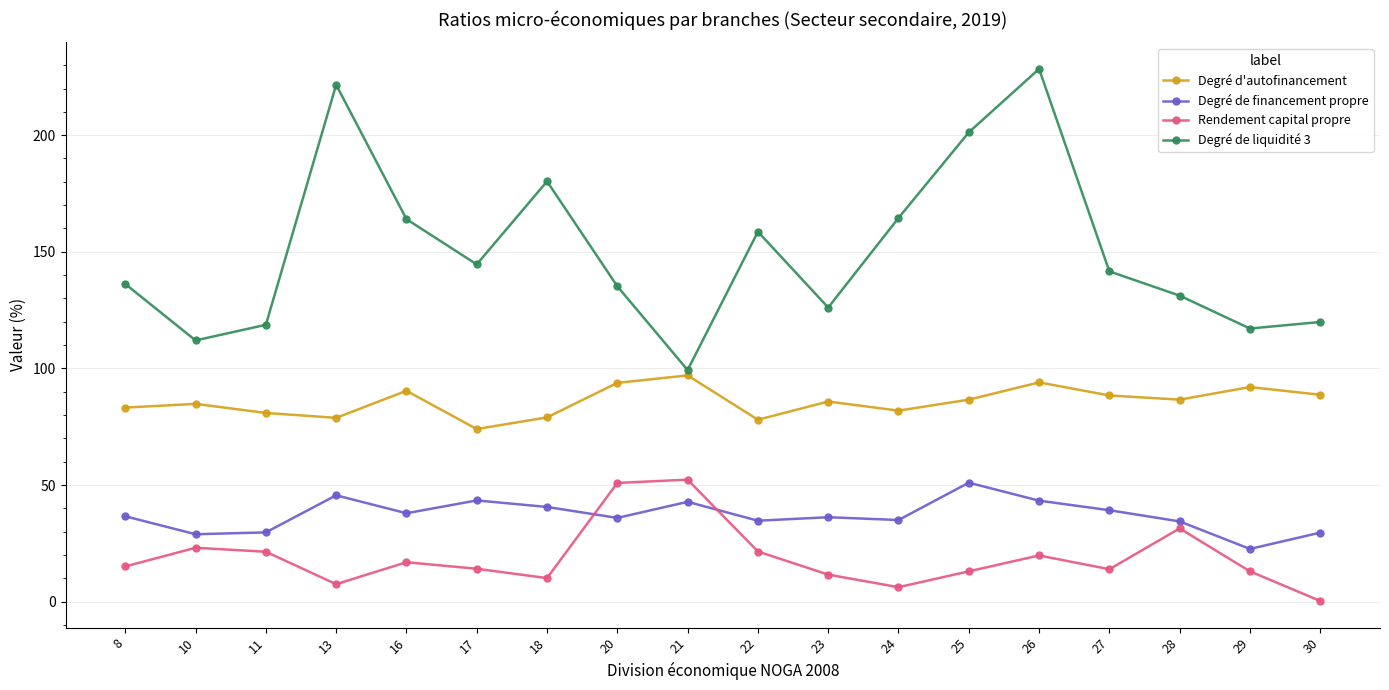

Is it true that Rendement capital propre equals 13.0 at 29?

True